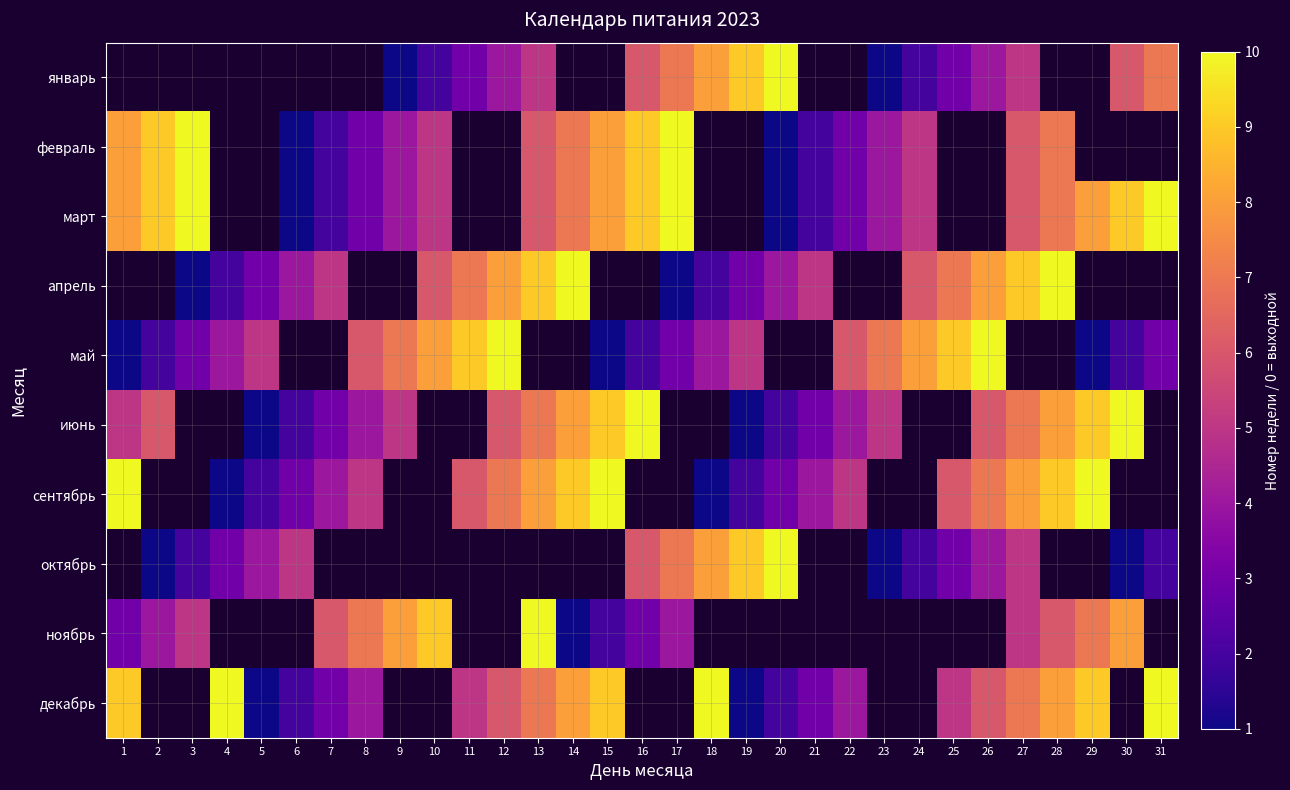

Which has a higher value, 30 or 26?

30